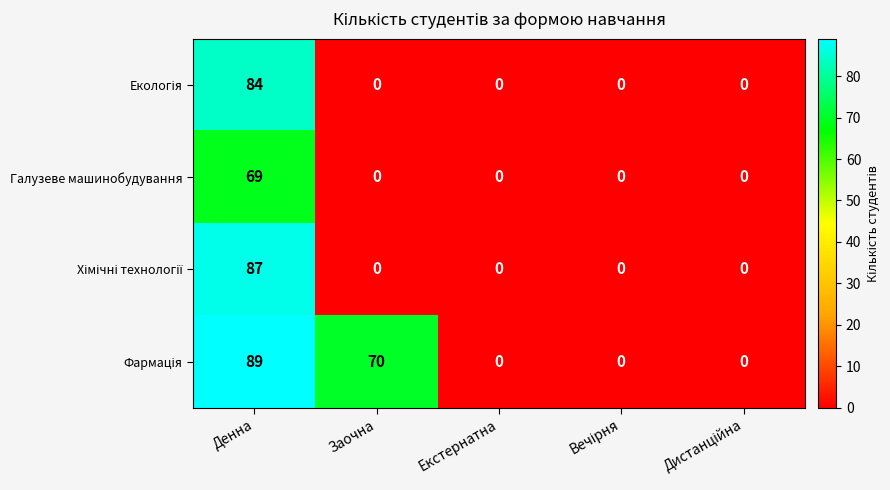

What is the spread (max minus min) of values at Заочна?

70